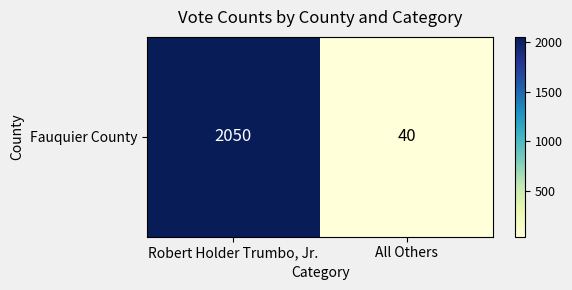

Approximately how many times larger is the value at Robert Holder Trumbo, Jr. compared to All Others?

51.2